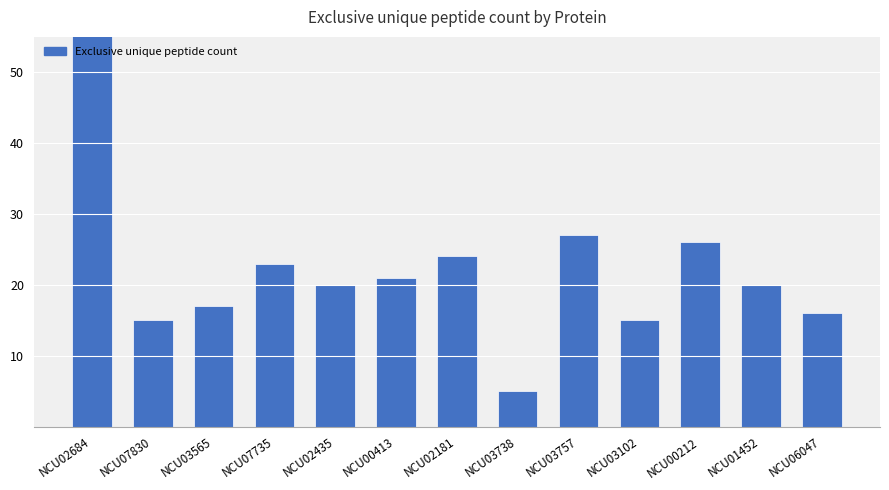

What is the minimum value shown in the chart?

5